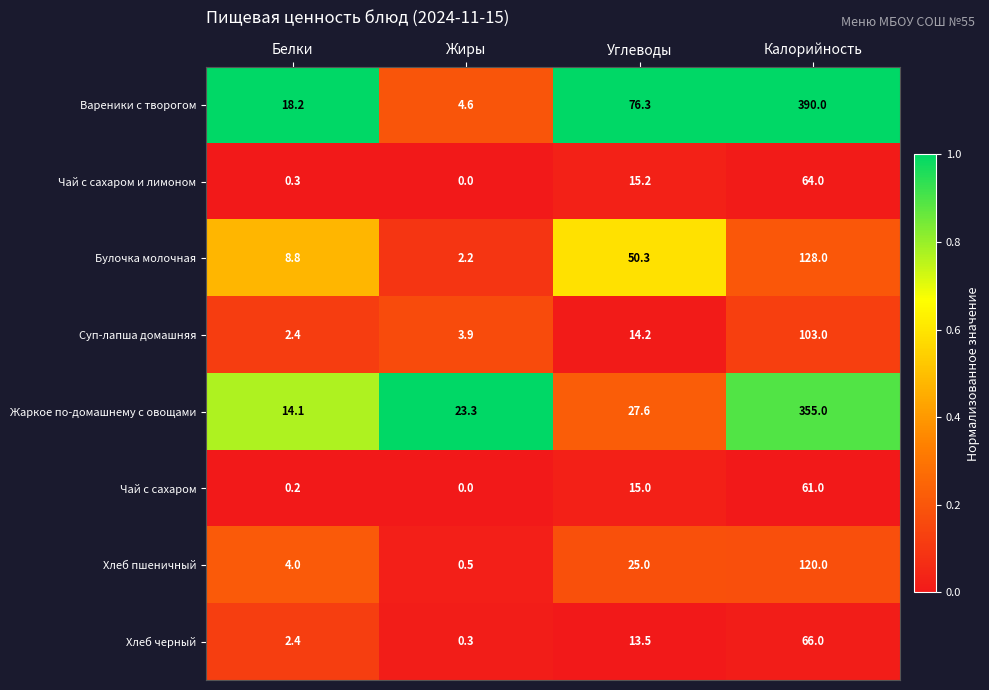

Which category has the highest value in the Суп-лапша домашняя series?

Калорийность